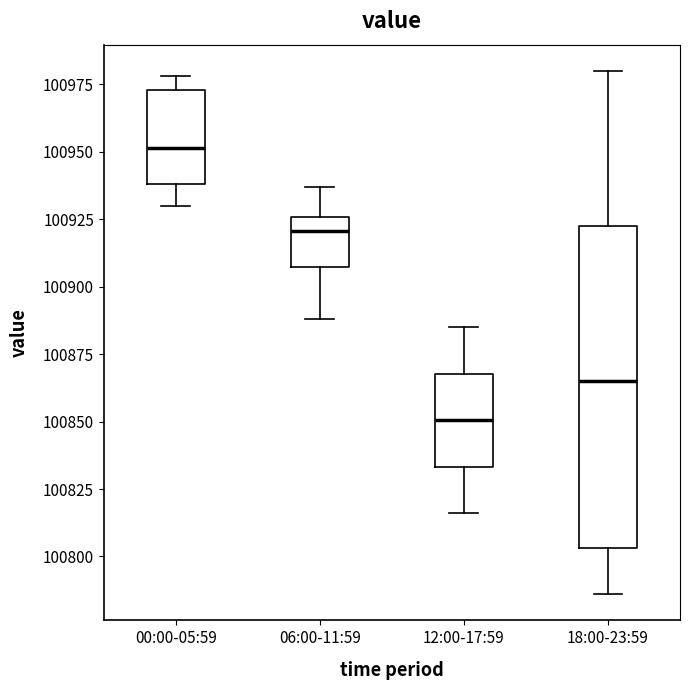

Reading left to right, read every box against the y-axis: the position of its median line, the range the box covers, and the ends of its whiskers. The values are not printed on the chart, so give them approximately, as read against the axis.

00:00-05:59: median 100950, box 100940 to 100975, whiskers 100930 to 100980
06:00-11:59: median 100920, box 100905 to 100925, whiskers 100890 to 100935
12:00-17:59: median 100850, box 100835 to 100870, whiskers 100815 to 100885
18:00-23:59: median 100865, box 100805 to 100925, whiskers 100785 to 100980